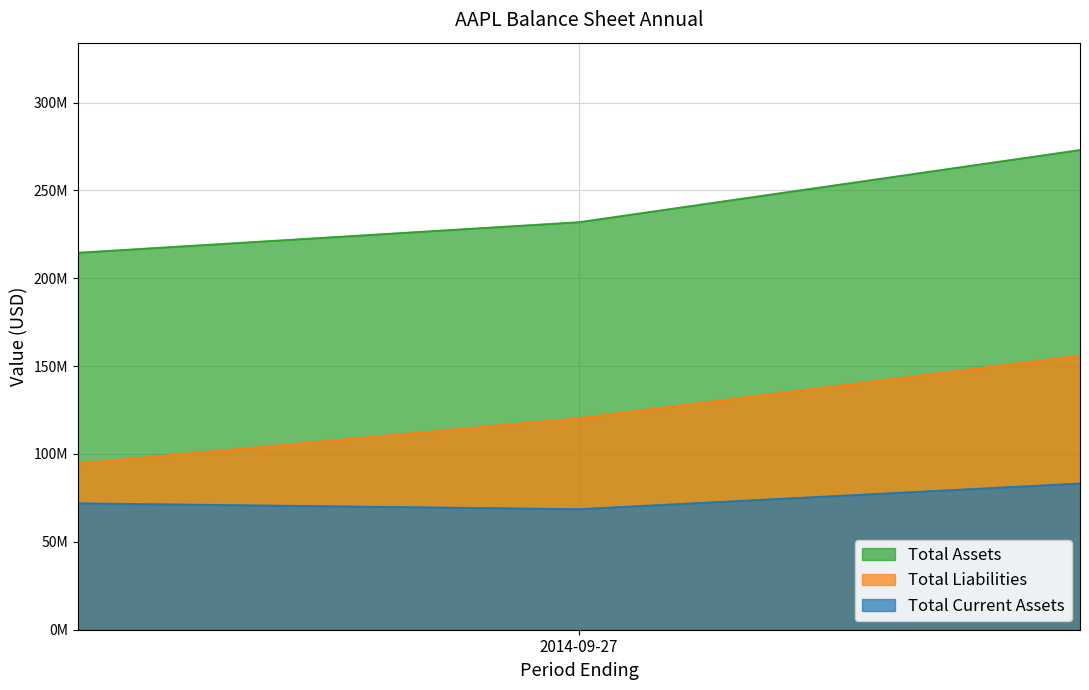

Rank the series by their maximum value, from highest to lowest.

Total Assets, Total Liabilities, Total Current Assets